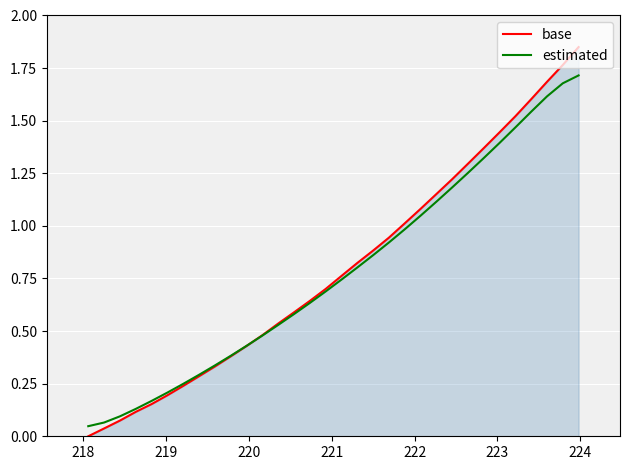

Count the number of data series in this chart.

2